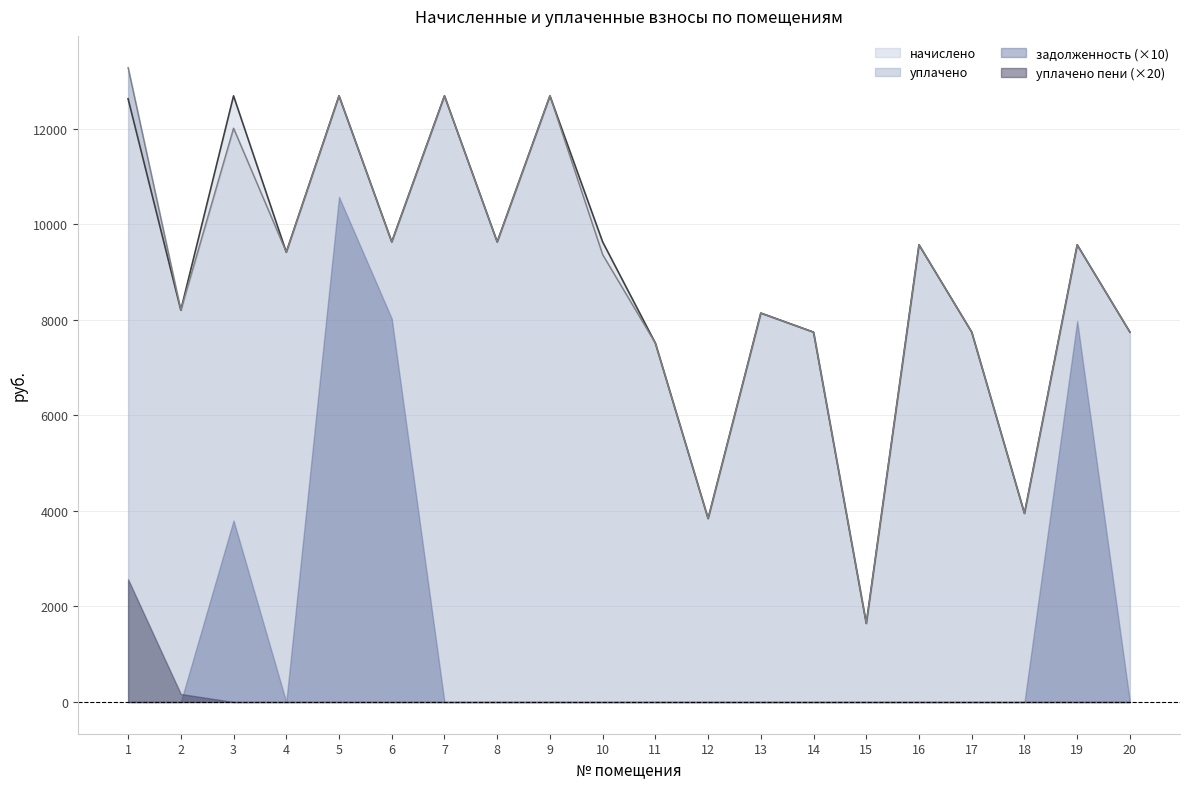

The value of начислено at 14 is 10460.4. True or false?

False